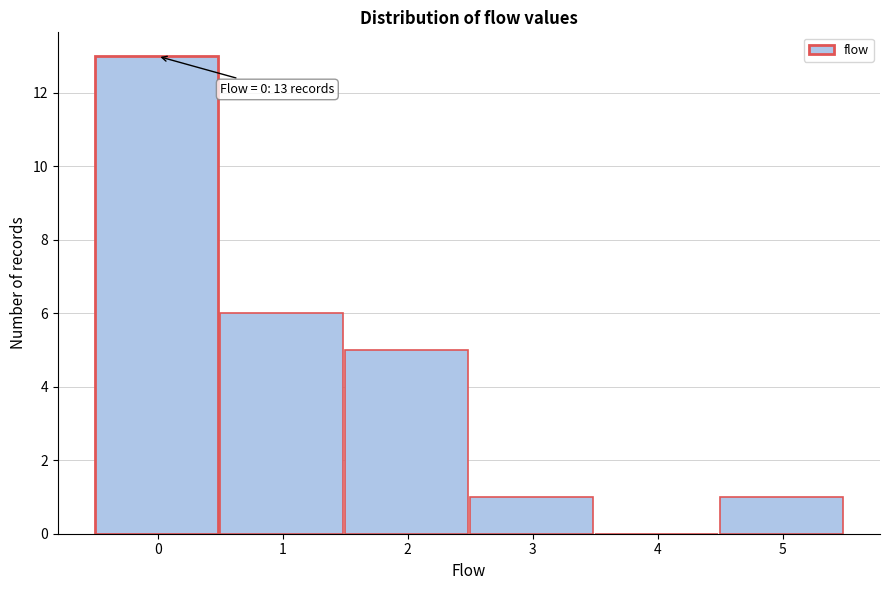

Reading left to right, list all the values displayed in this chart.

0=13	1=6	2=5	3=1	4=0	5=1